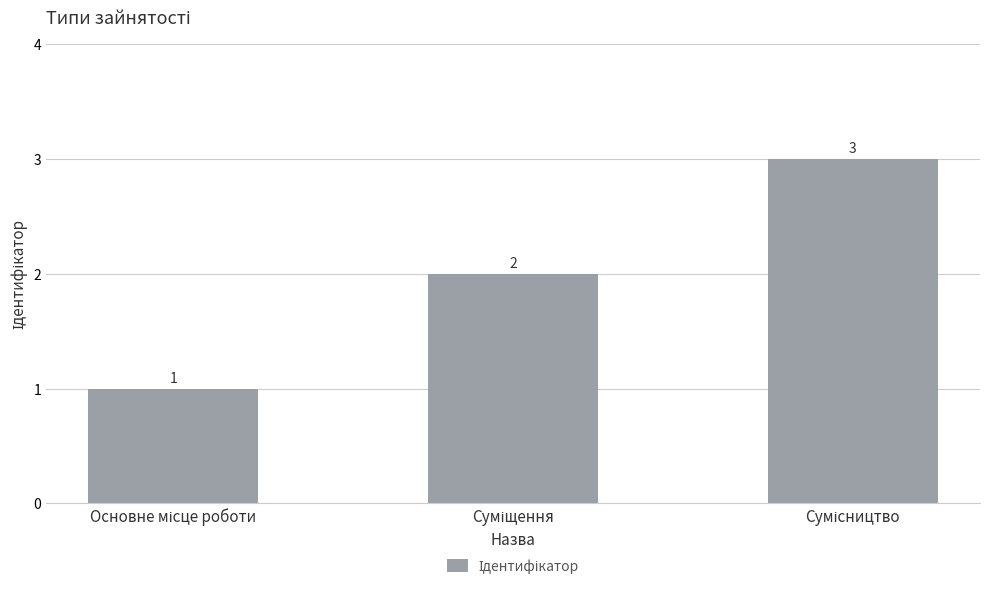

Reading right to left, transcribe all the data shown in this chart.

3	2	1